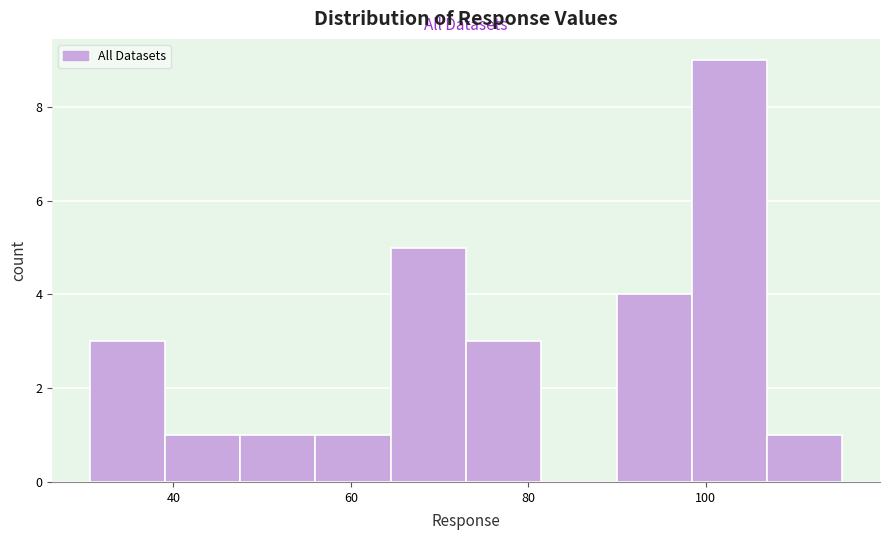

Reading left to right, list every bar in this chart as the range it spans on the x-axis followed by its height. Neither the bar edges nor the heights are printed on the chart, so give them approximately, as read against the axes.

30 to 40: 3
40 to 48: 1
48 to 56: 1
56 to 64: 1
64 to 72: 5
72 to 82: 3
82 to 90: 0
90 to 98: 4
98 to 106: 9
106 to 116: 1